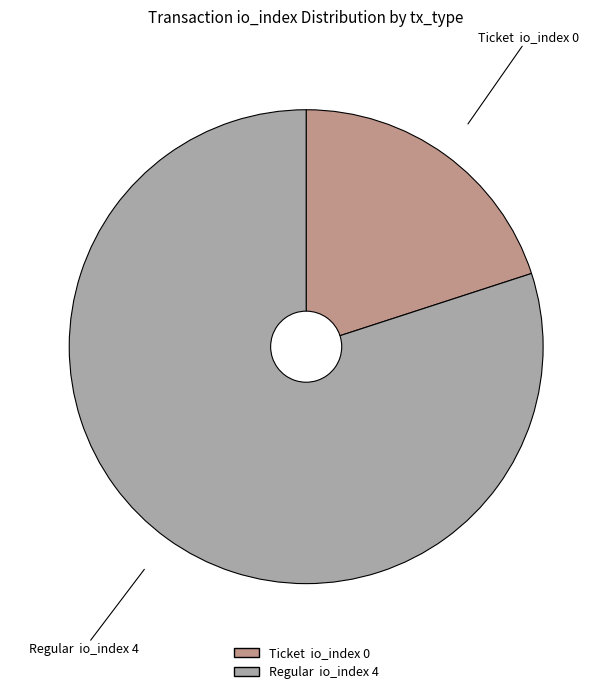

Count the number of slices in the pie.

2